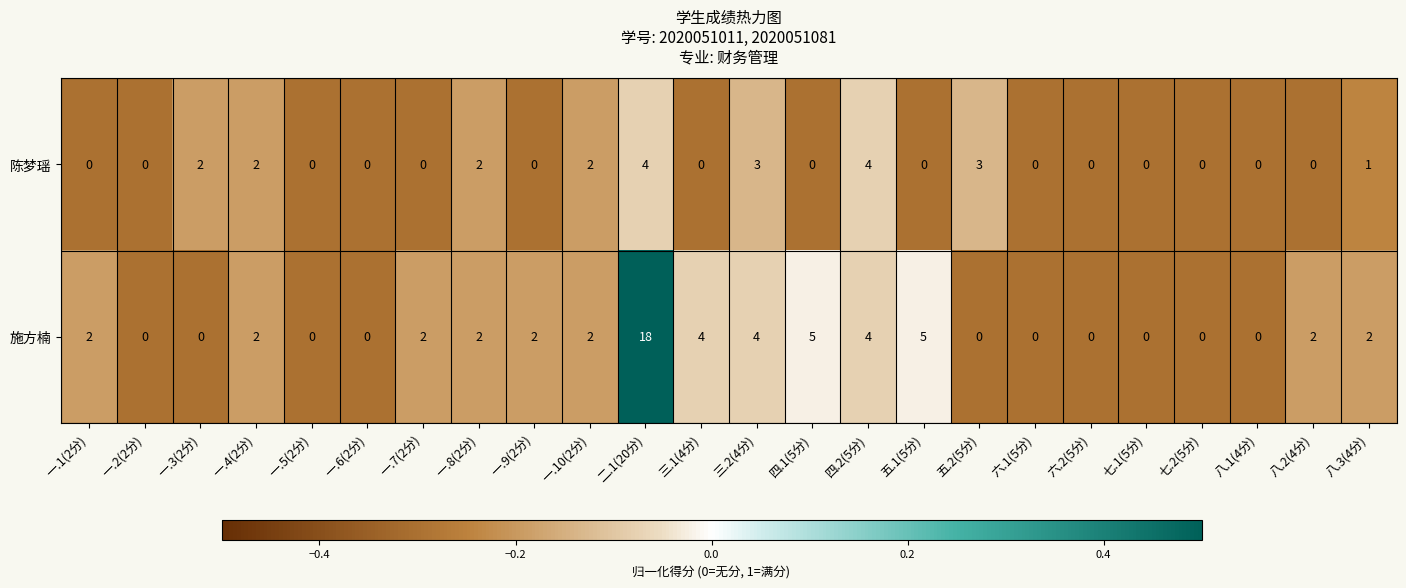

What is the greatest value displayed?

18